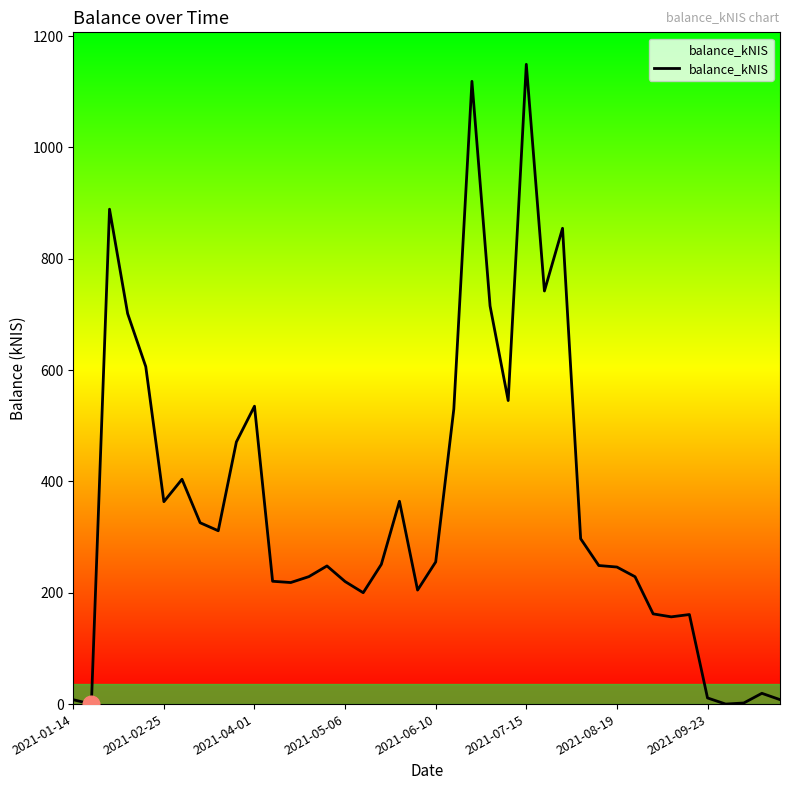

Is this an area chart (filled region under the line)?

No